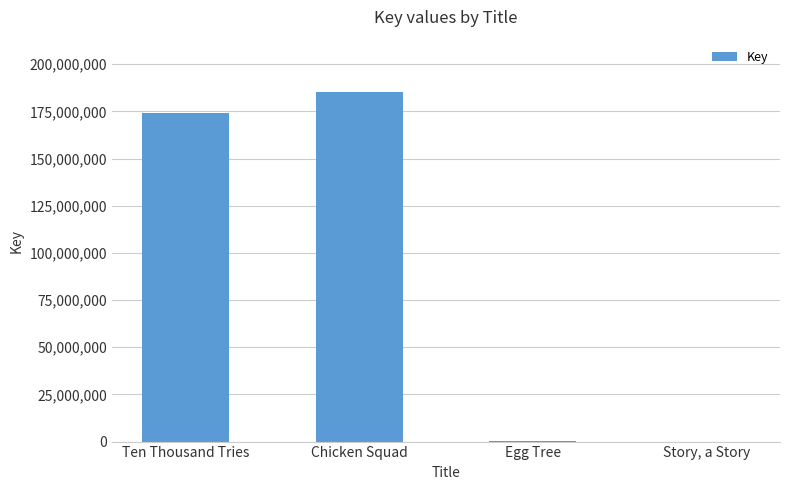

Which label corresponds to the largest value in the chart?

Chicken Squad